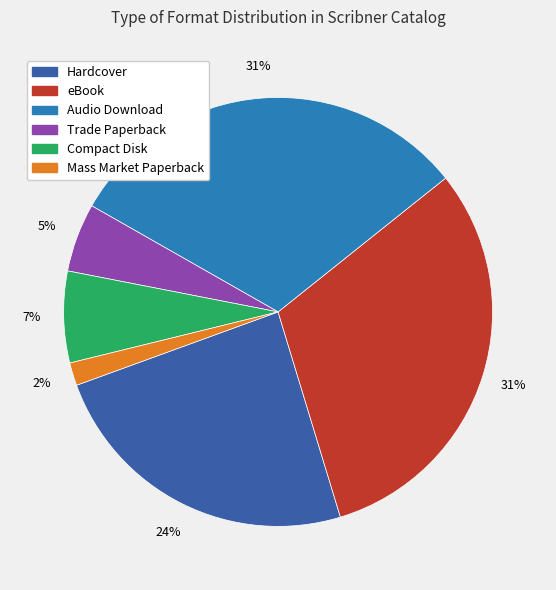

How many segments does this pie chart have?

6